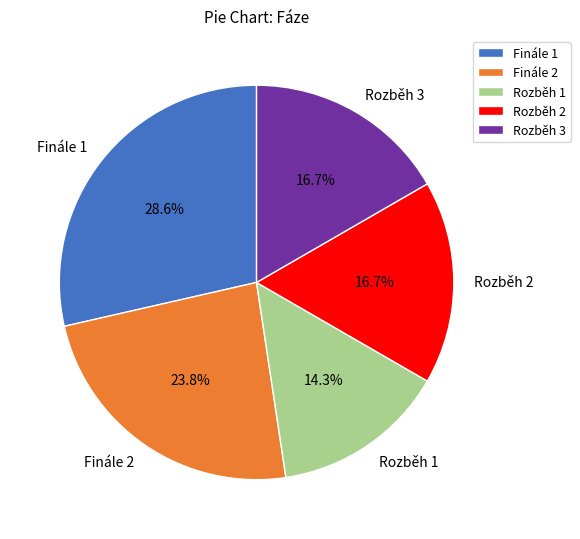

Which slice is the smallest?

Rozběh 1